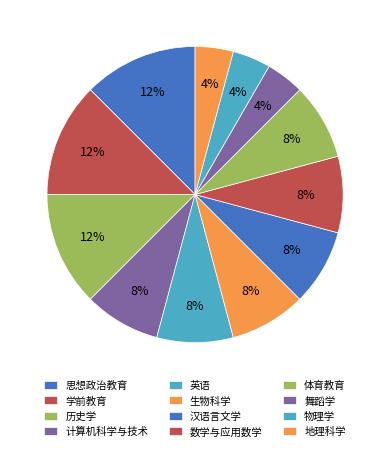

To the nearest percent, what is the combined percentage of 数学与应用数学 and 汉语言文学?

17%